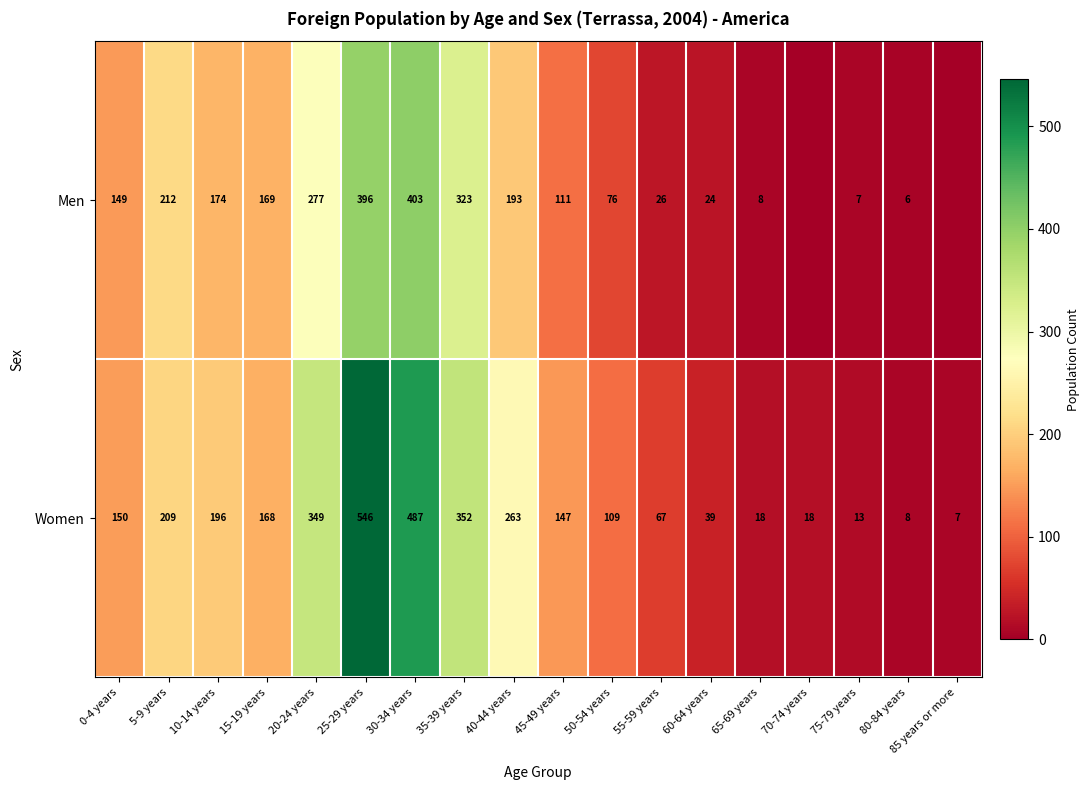

What is the difference between the highest and lowest values at 25-29 years?

150